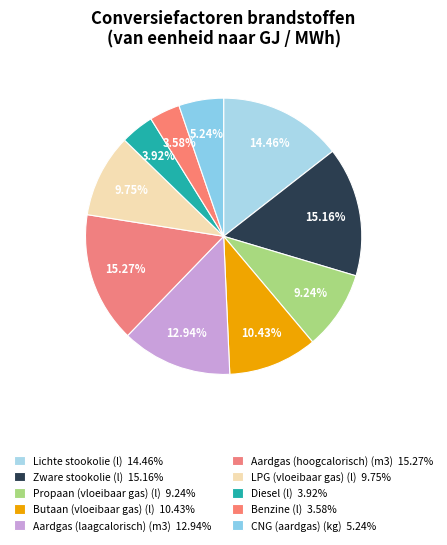

Count the number of slices in the pie.

10